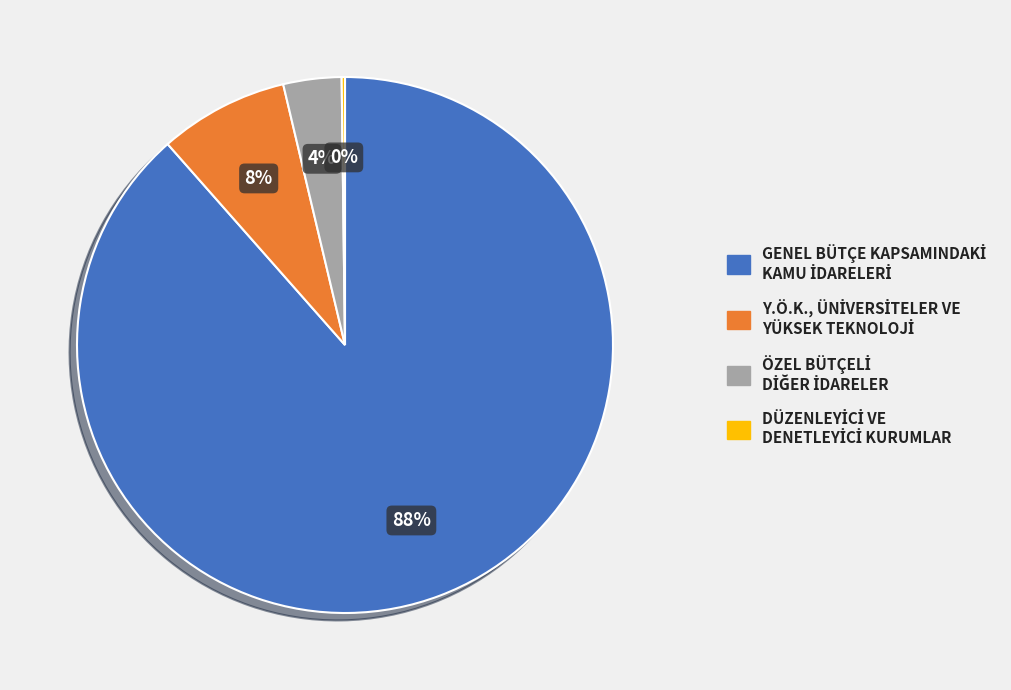

To the nearest percent, what is the average slice percentage?

25%